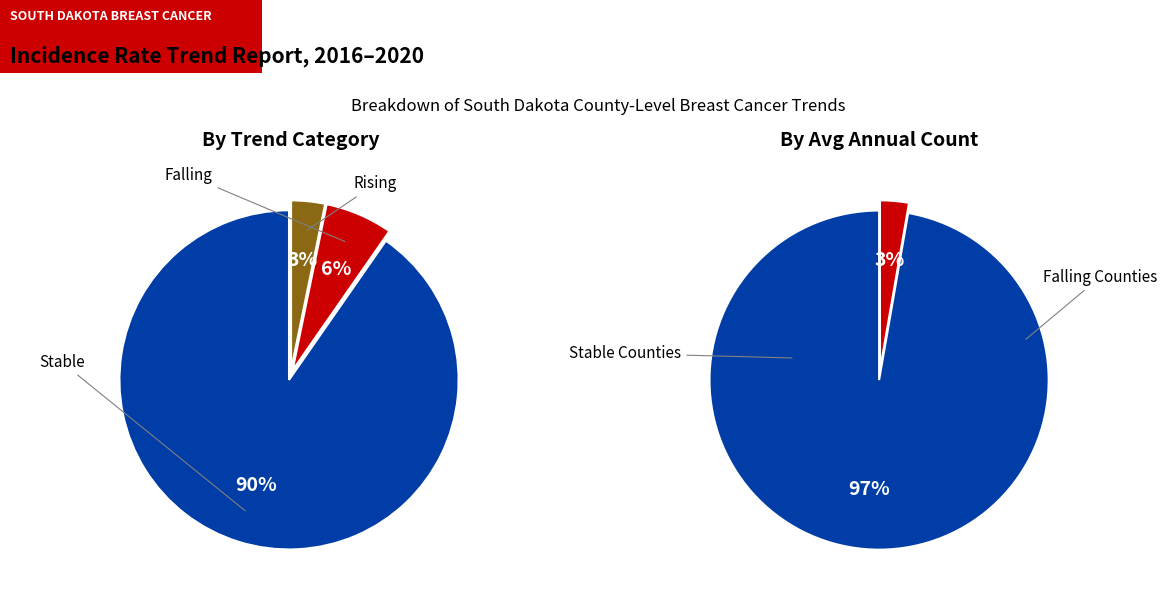

How many slices are in this pie chart?

3